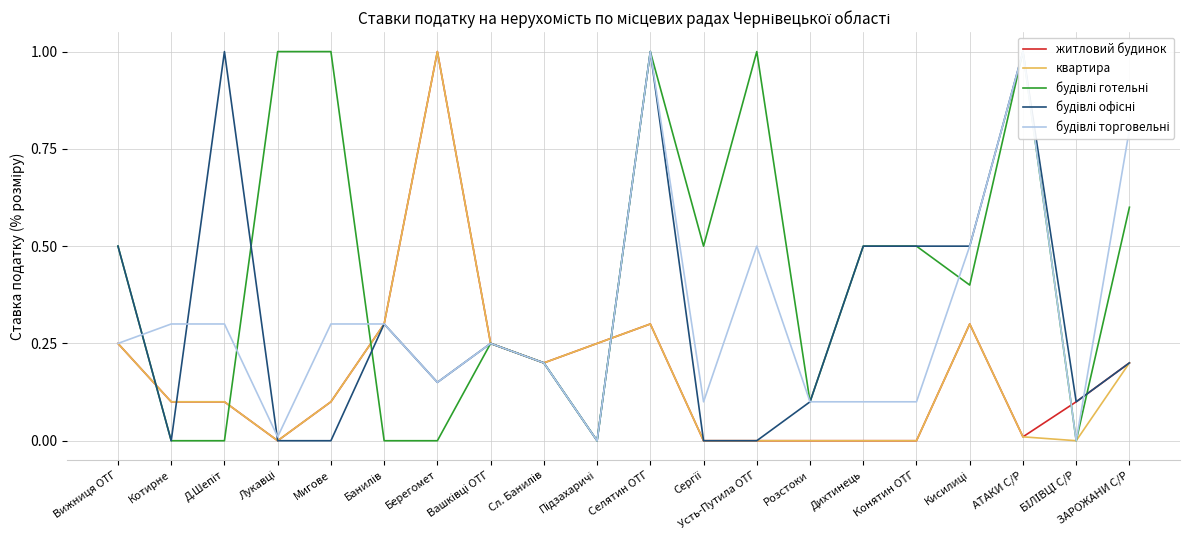

What is the sum of the будівлі торговельні values at Конятин ОТГ and Вижниця ОТГ?

0.3